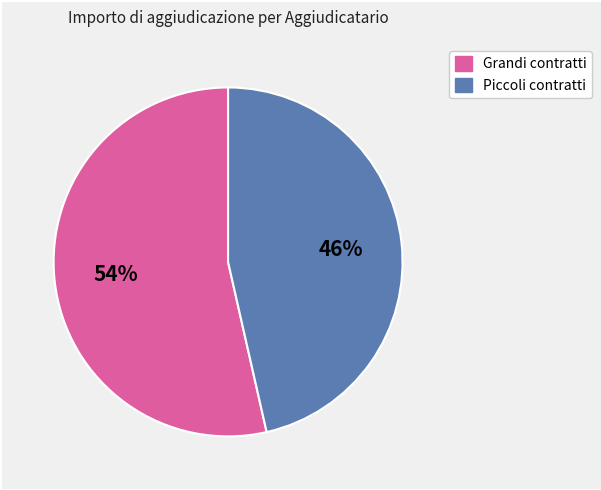

To the nearest percent, what is the average slice percentage?

50%